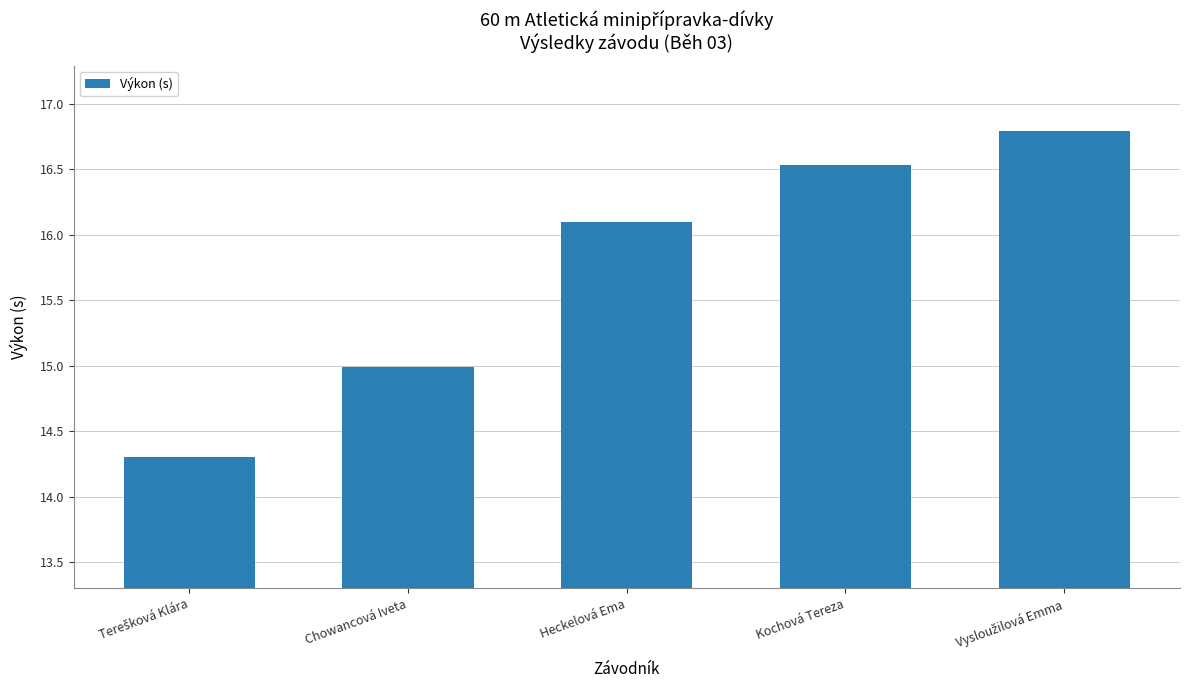

What is the difference between the second highest and minimum values?

2.2